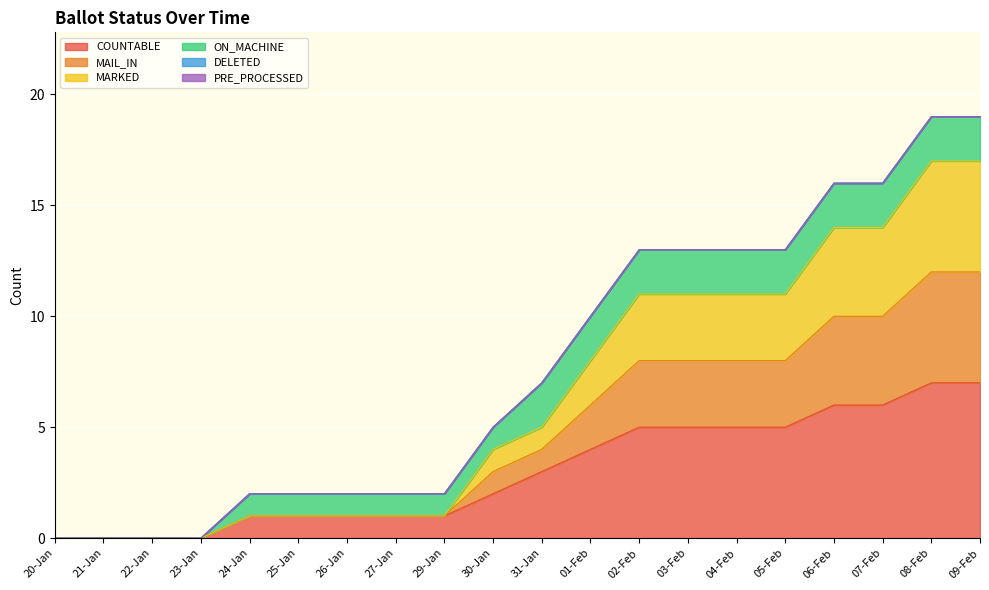

Does the chart display data point markers on the line(s)?

No